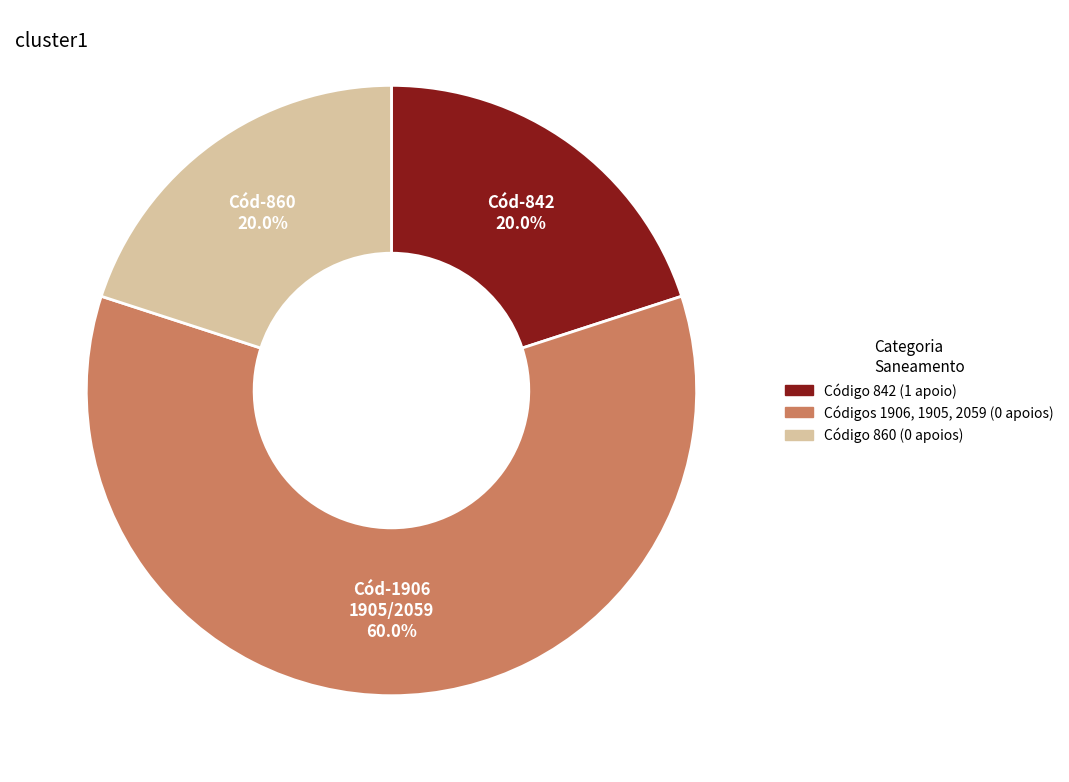

Is there any slice that represents more than half of the pie?

Yes